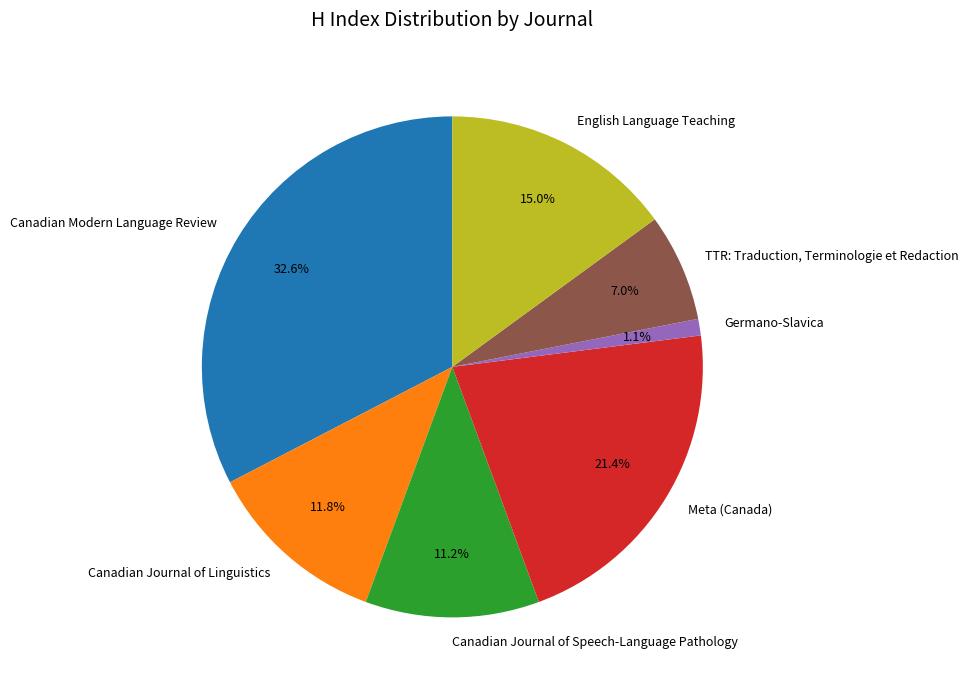

Approximately how many times larger is the value at Canadian Journal of Linguistics compared to English Language Teaching?

0.8